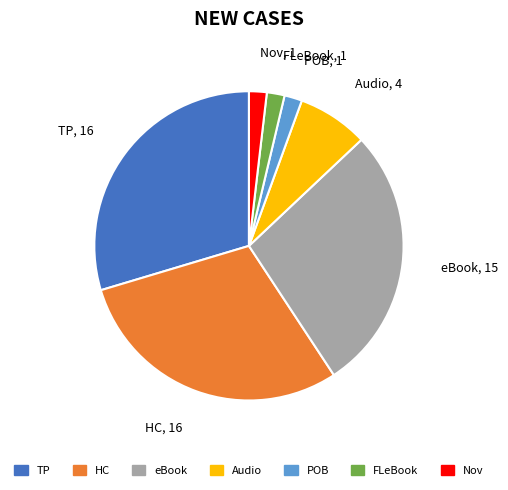

Does any single category account for the majority?

No